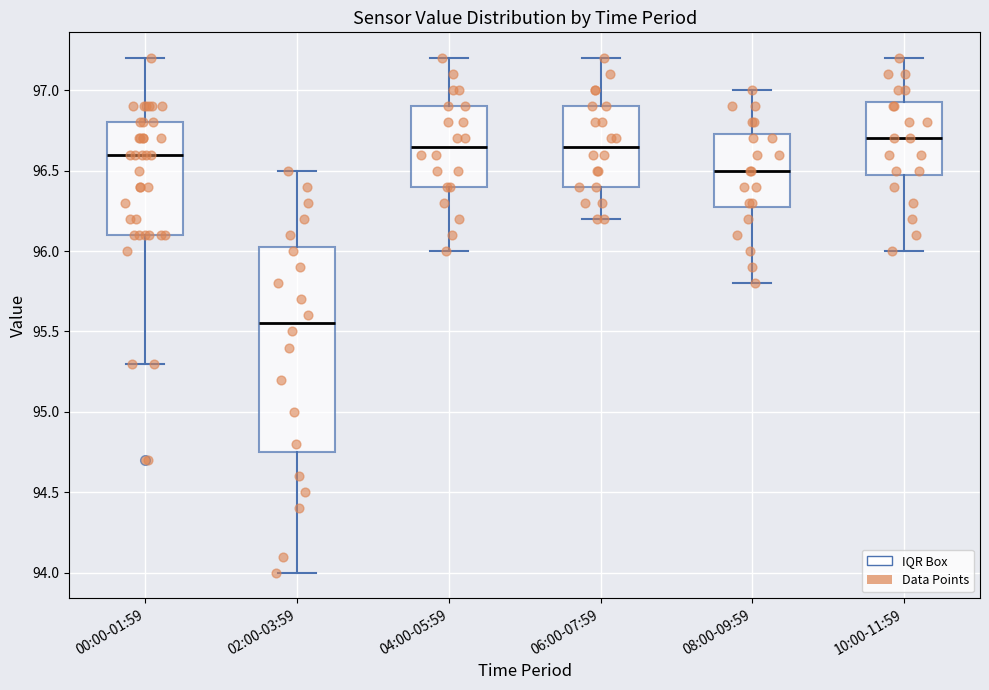

Reading left to right, read every box against the y-axis: the position of its median line, the range the box covers, and the ends of its whiskers. The values are not printed on the chart, so give them approximately, as read against the axis.

00:00-01:59: median 96.60, box 96.10 to 96.80, whiskers 95.30 to 97.20
02:00-03:59: median 95.55, box 94.75 to 96.05, whiskers 94.00 to 96.50
04:00-05:59: median 96.65, box 96.40 to 96.90, whiskers 96.00 to 97.20
06:00-07:59: median 96.65, box 96.40 to 96.90, whiskers 96.20 to 97.20
08:00-09:59: median 96.50, box 96.30 to 96.75, whiskers 95.80 to 97.00
10:00-11:59: median 96.70, box 96.50 to 96.95, whiskers 96.00 to 97.20